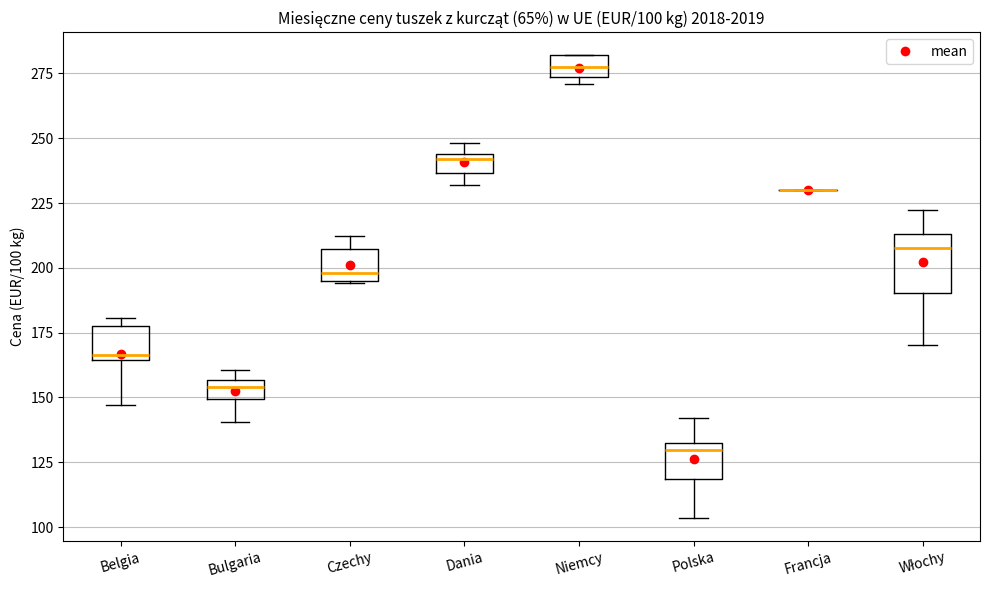

Comparing the boxes themselves (not the whiskers), which one is the tallest?

Włochy